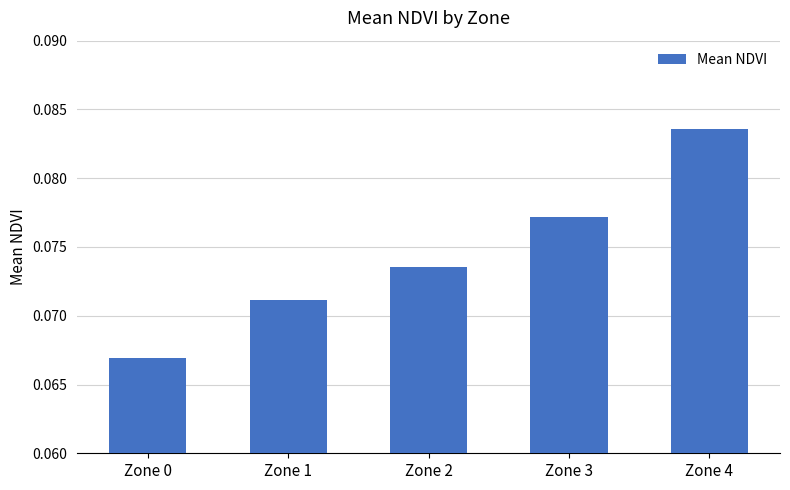

Rank the categories by value from highest to lowest.

Zone 4, Zone 3, Zone 2, Zone 1, Zone 0